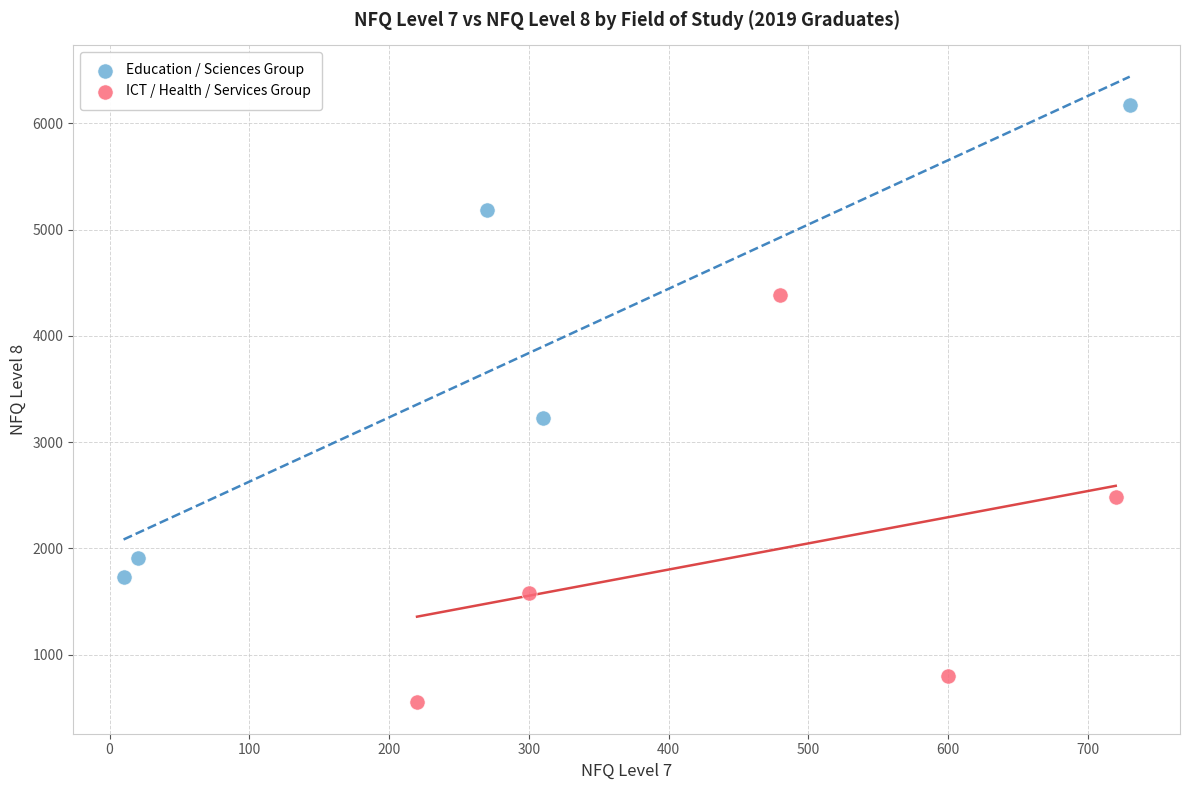

Which series reaches the maximum Y coordinate?

Education / Sciences Group